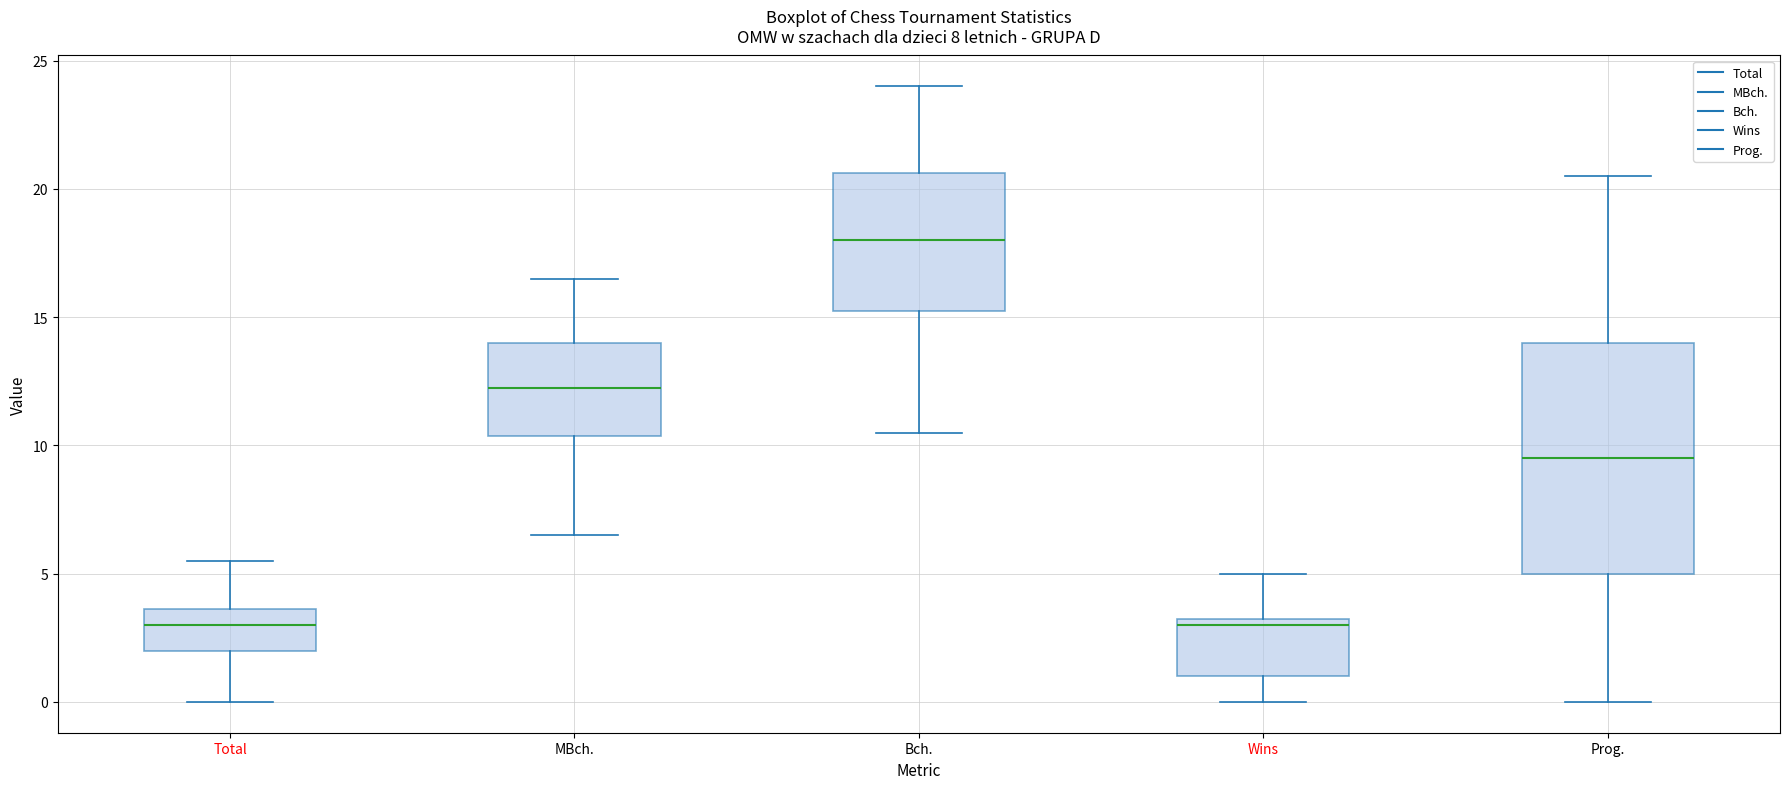

Reading left to right, read every box against the y-axis: the position of its median line, the range the box covers, and the ends of its whiskers. The values are not printed on the chart, so give them approximately, as read against the axis.

Total: median 3.0, box 2.0 to 3.5, whiskers 0.0 to 5.5
MBch.: median 12.5, box 10.5 to 14.0, whiskers 6.5 to 16.5
Bch.: median 18.0, box 15.5 to 20.5, whiskers 10.5 to 24.0
Wins: median 3.0, box 1.0 to 3.5, whiskers 0.0 to 5.0
Prog.: median 9.5, box 5.0 to 14.0, whiskers 0.0 to 20.5